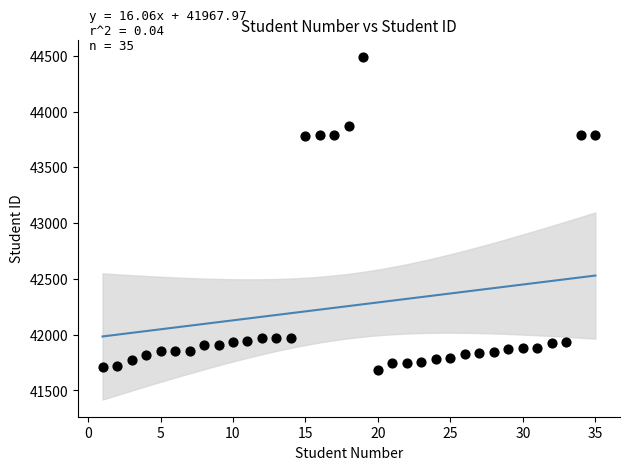

What is the range of Y values (max minus min)?

2807